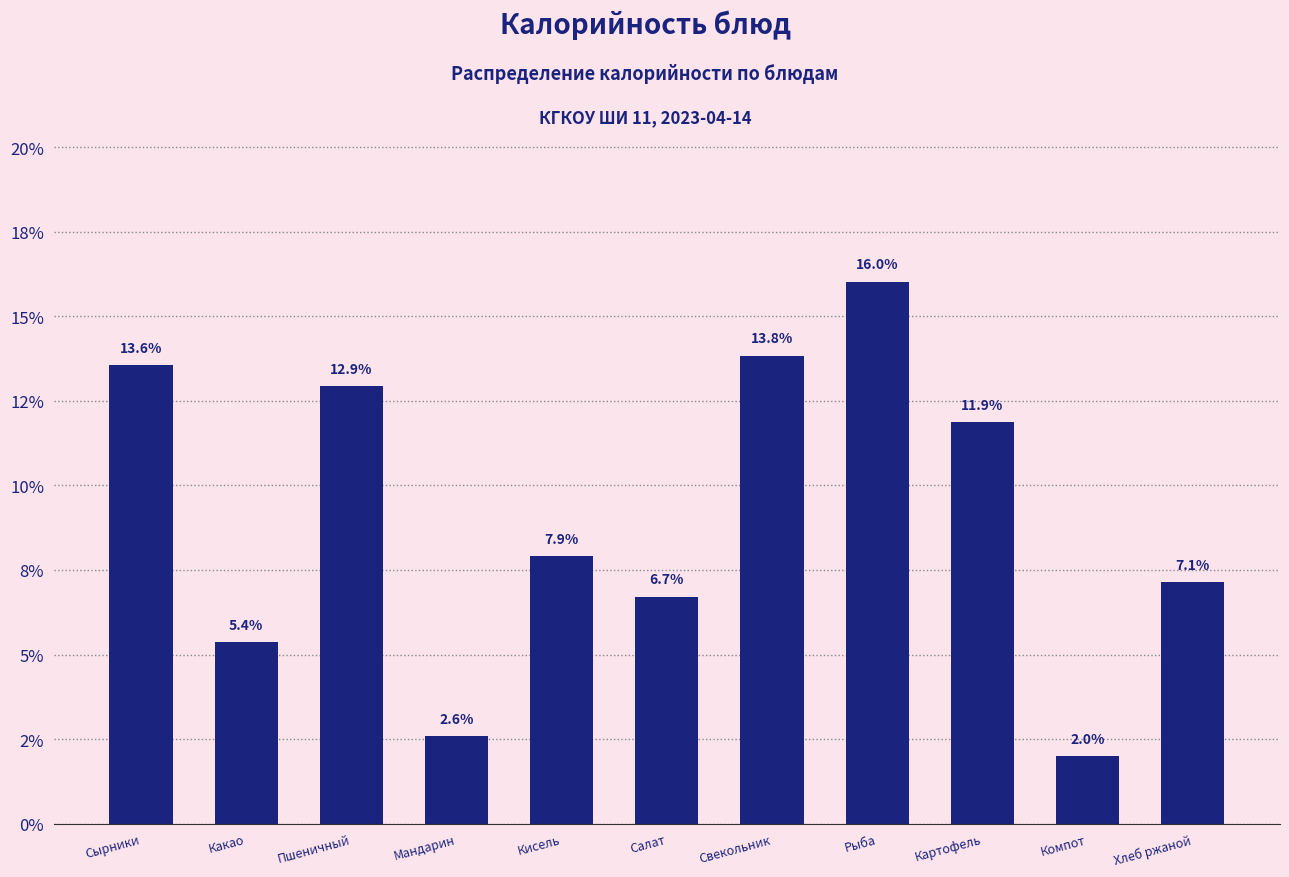

Does the chart contain any negative values?

No